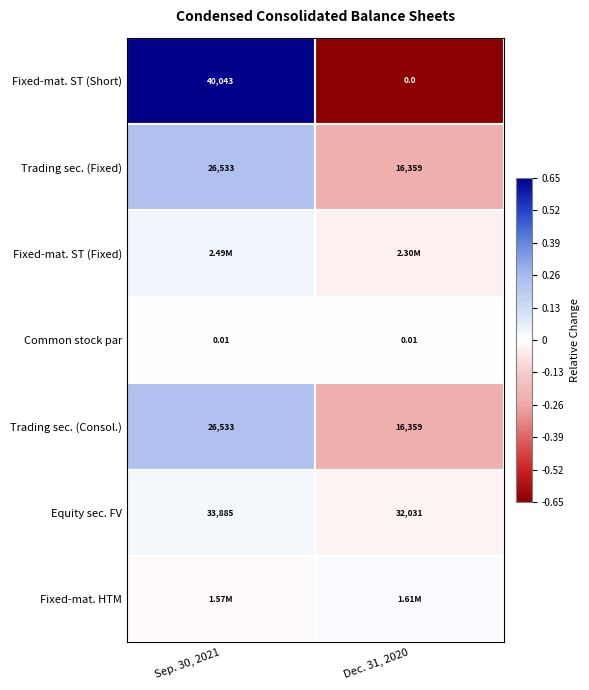

At which category is the sum across all series the highest?

Sep. 30, 2021